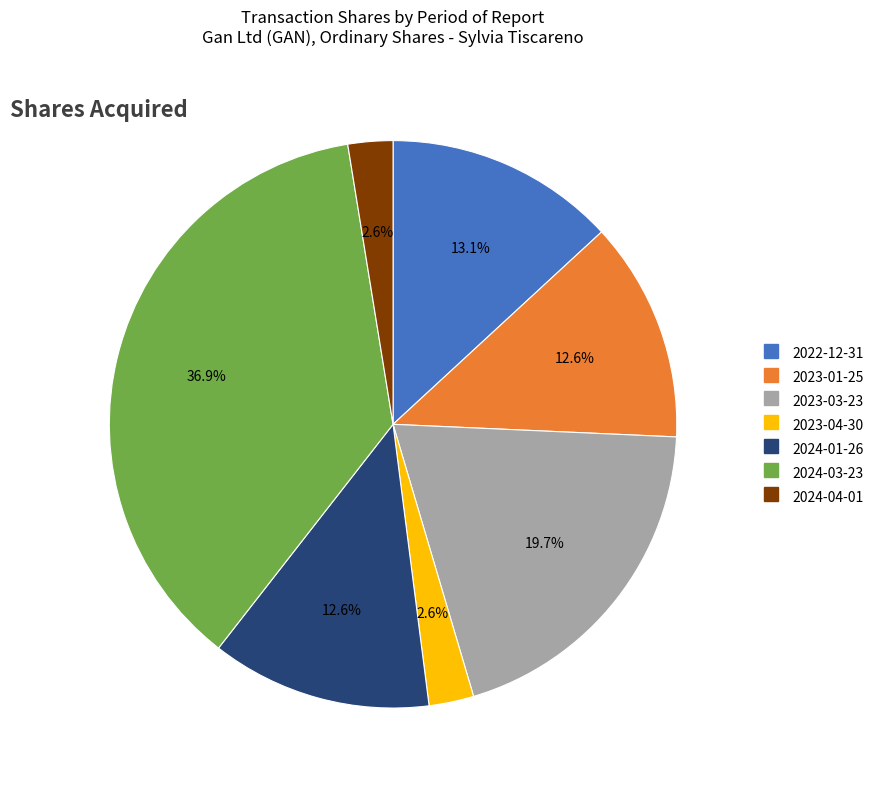

Is 2024-04-01 the majority of the pie?

No